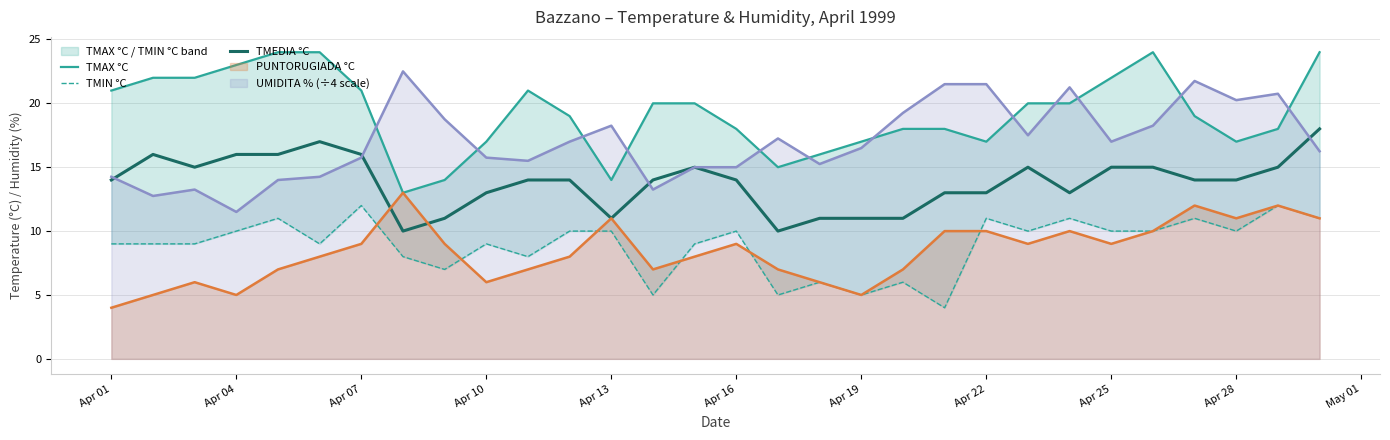

The value of PUNTORUGIADA °C at Apr 04 is 5.0. True or false?

True